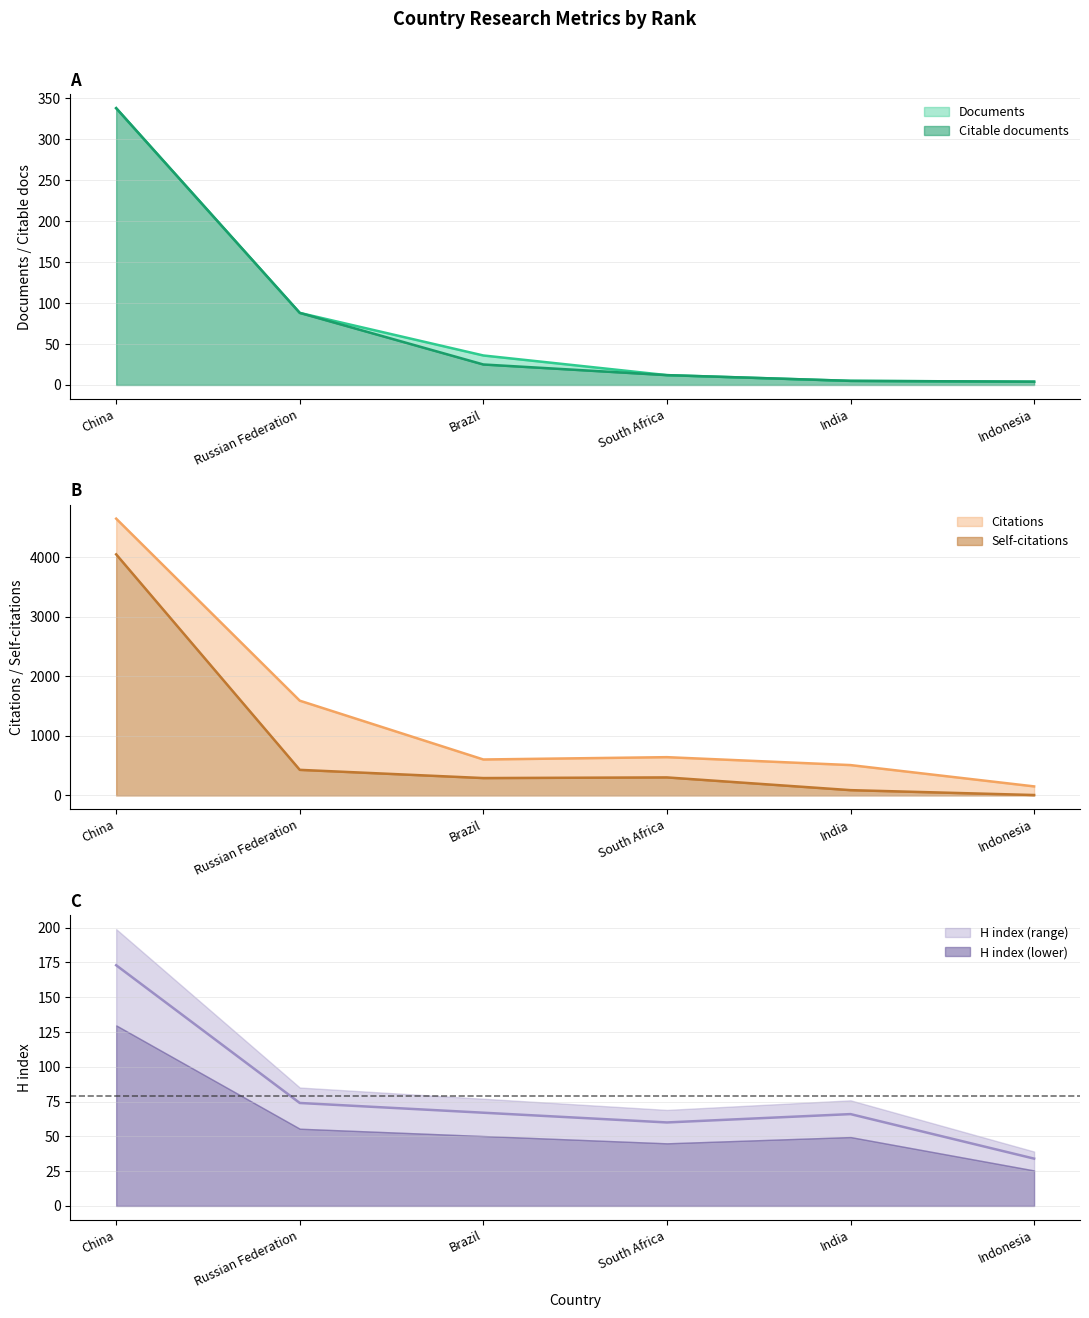

At which label is Citations closest to 2401?

Russian Federation